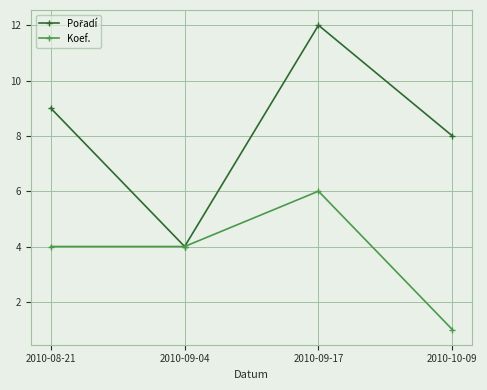

What is the spread (max minus min) of values at 2010-10-09?

7